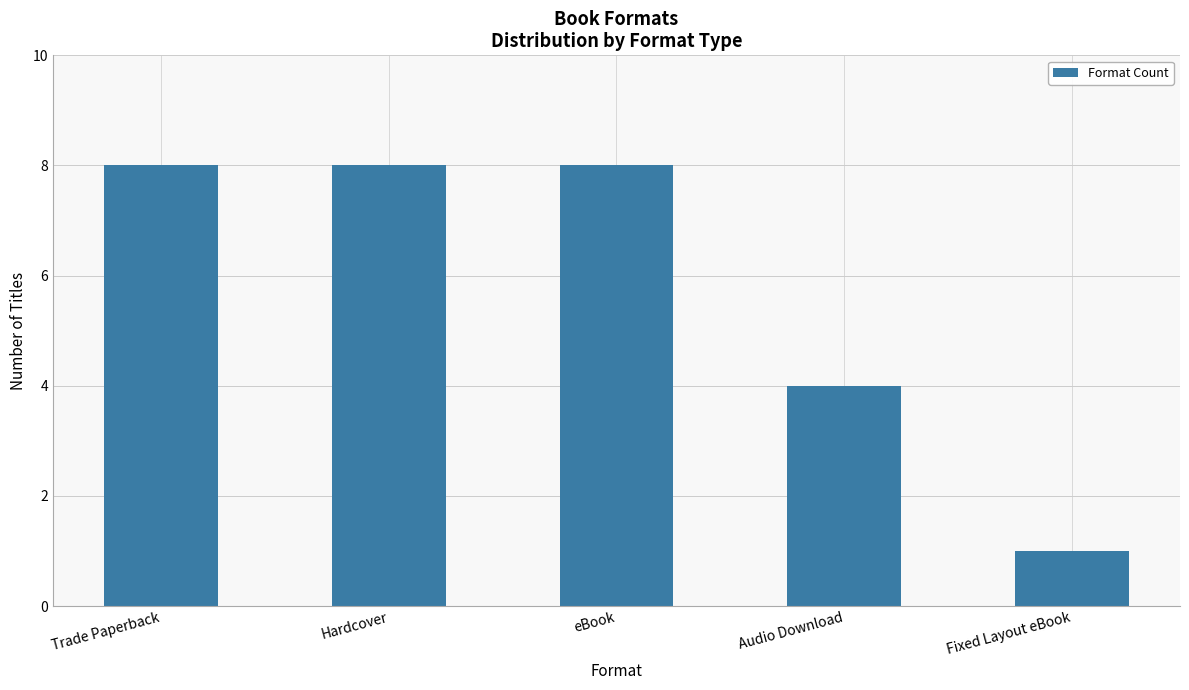

Reading left to right, transcribe all the data shown in this chart.

Trade Paperback=8	Hardcover=8	eBook=8	Audio Download=4	Fixed Layout eBook=1